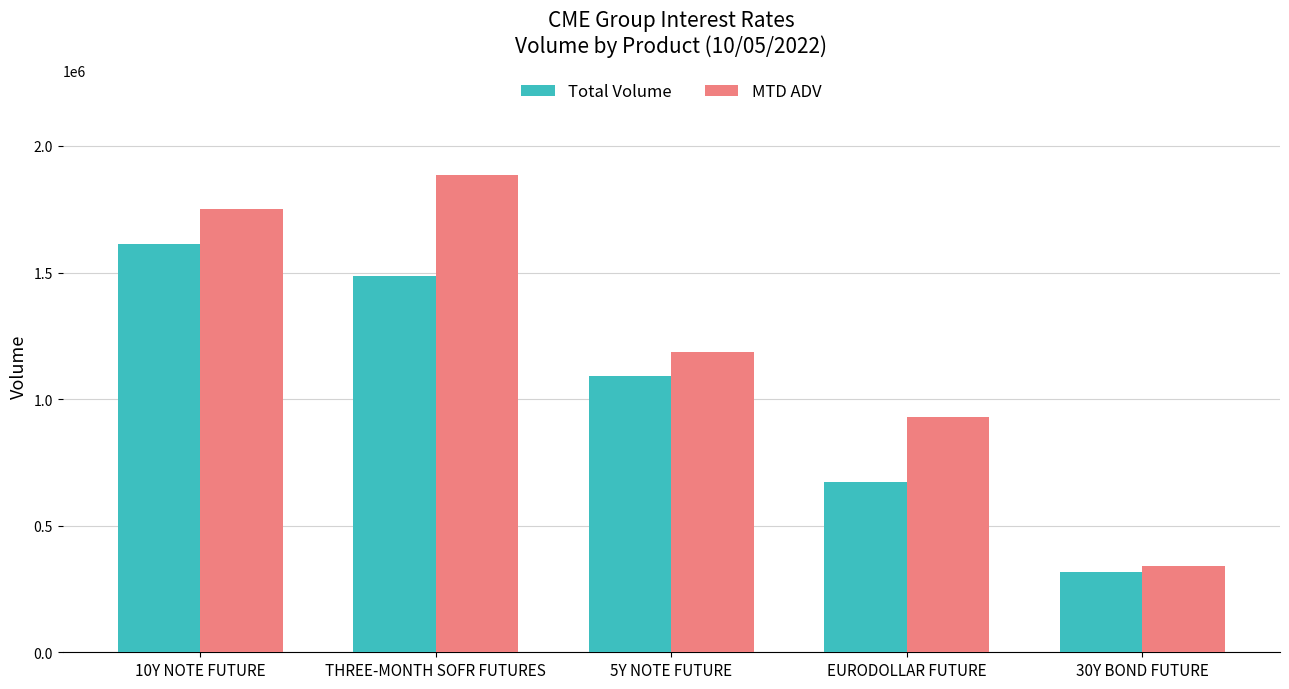

How many bars are there in each group?

2